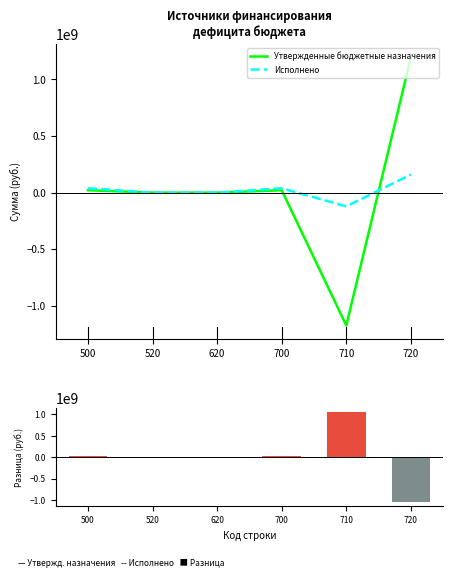

True or false: Исполнено has a value of -191725145.2 at 710.

False